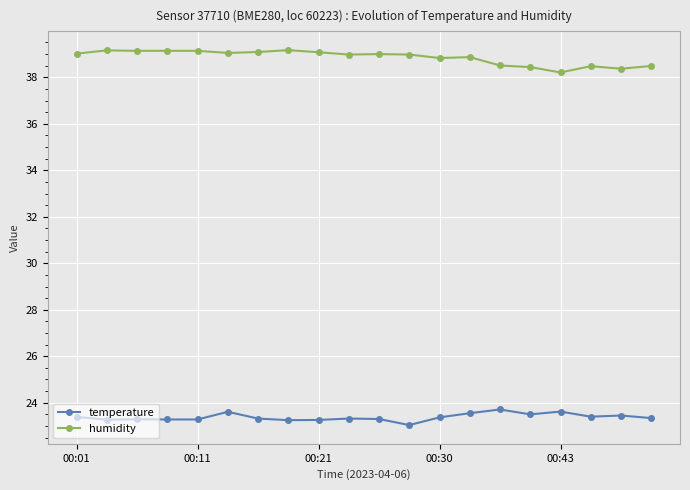

How many lines are shown in the chart?

2